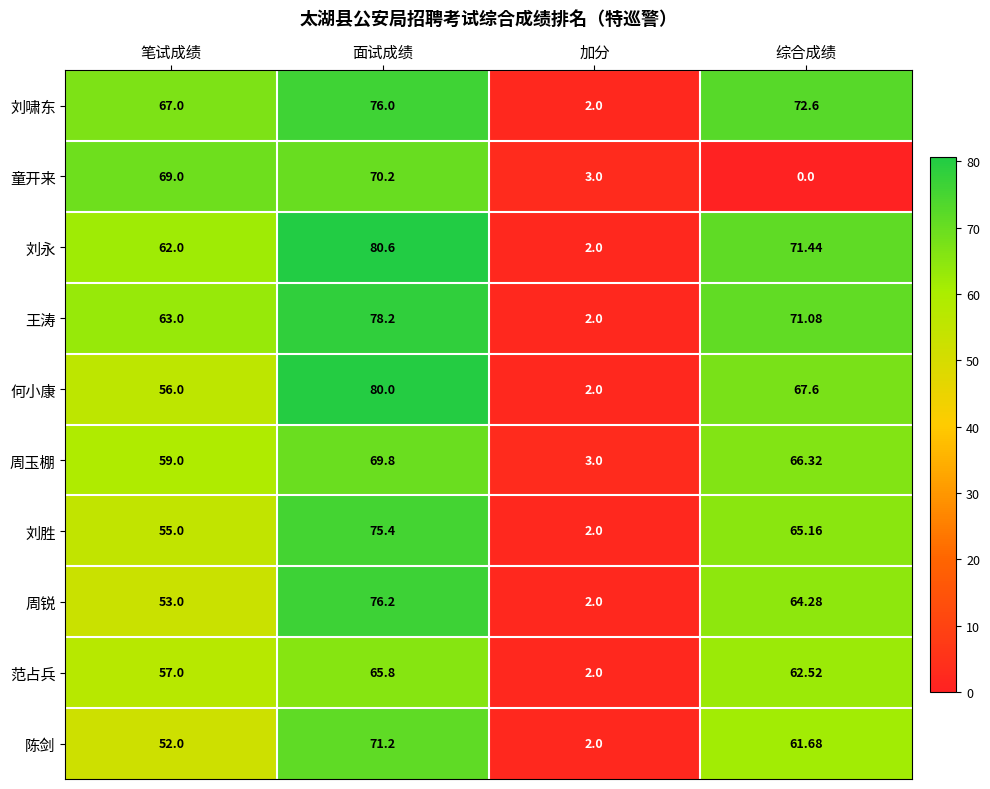

Which category has the highest value in the 刘啸东 series?

面试成绩